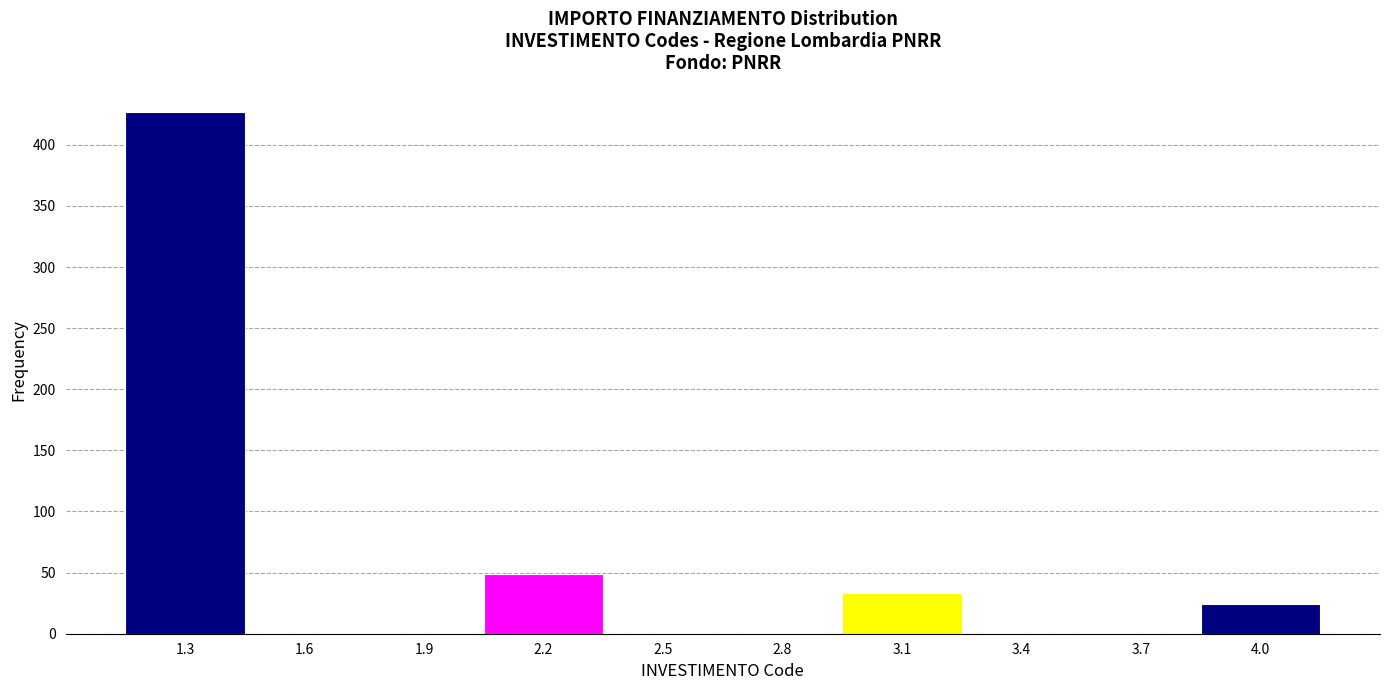

Reading left to right, list all the values displayed in this chart.

1.3=427	1.6=0	1.9=0	2.2=49	2.5=0	2.8=0	3.1=33	3.4=0	3.7=0	4.0=24